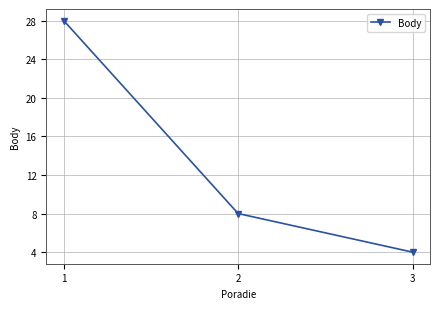

Approximately how many times larger is the value at 1 compared to 3?

7.0